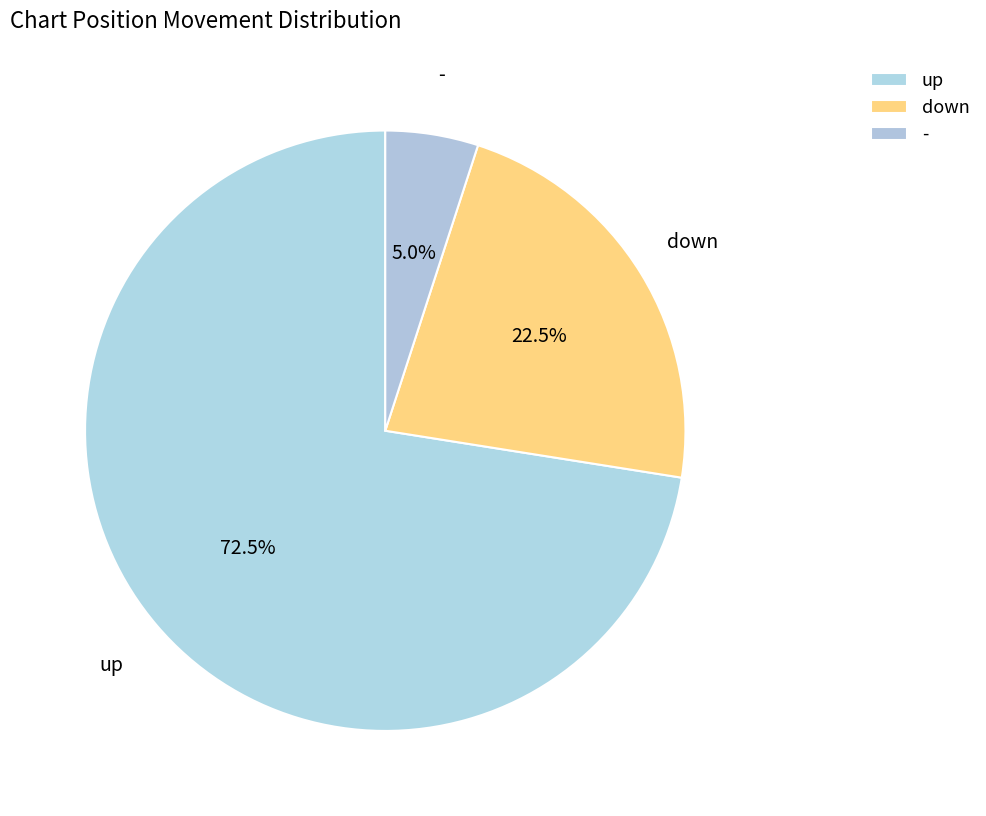

How many segments does this pie chart have?

3